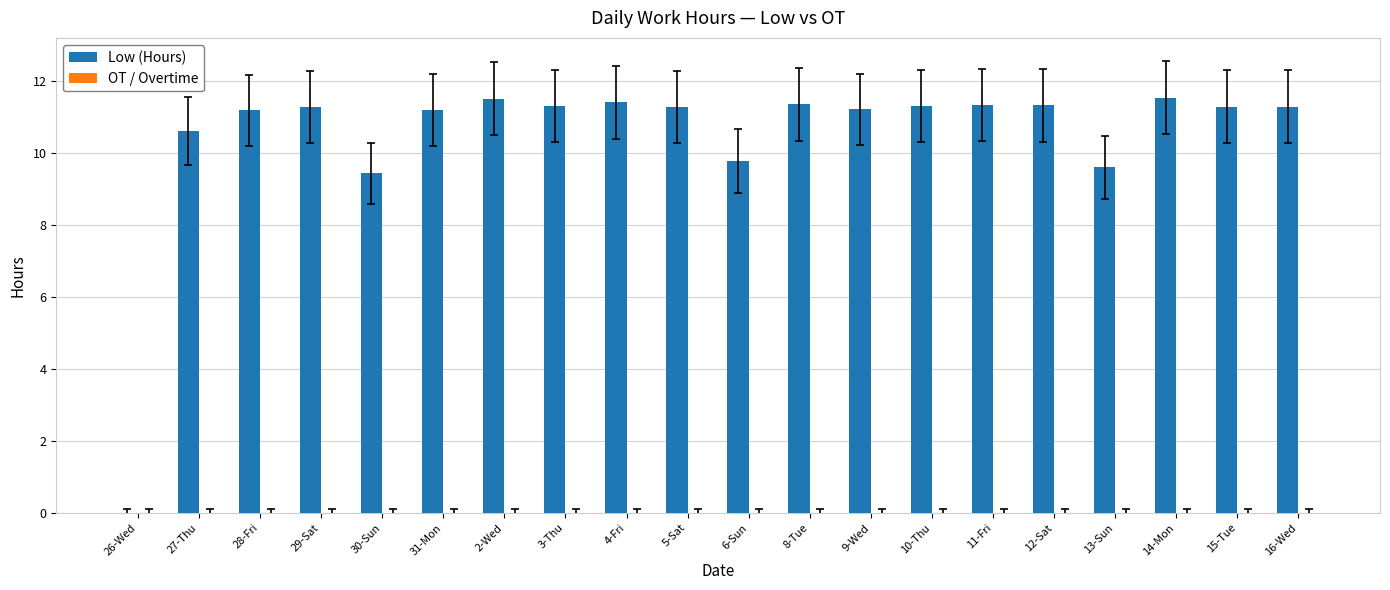

The chart shows a value of 20.4 at 11-Fri. True or false?

False